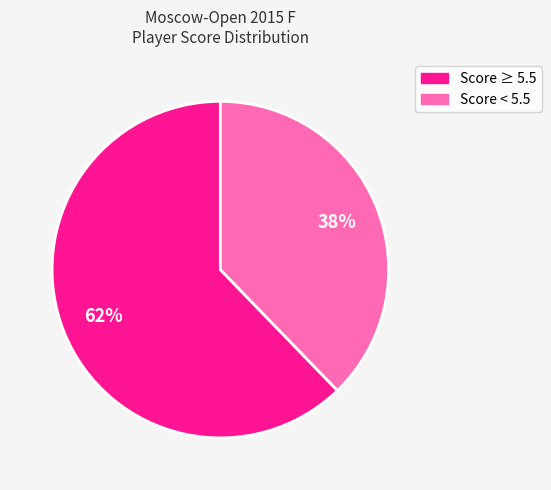

Is there a majority slice in this chart?

Yes